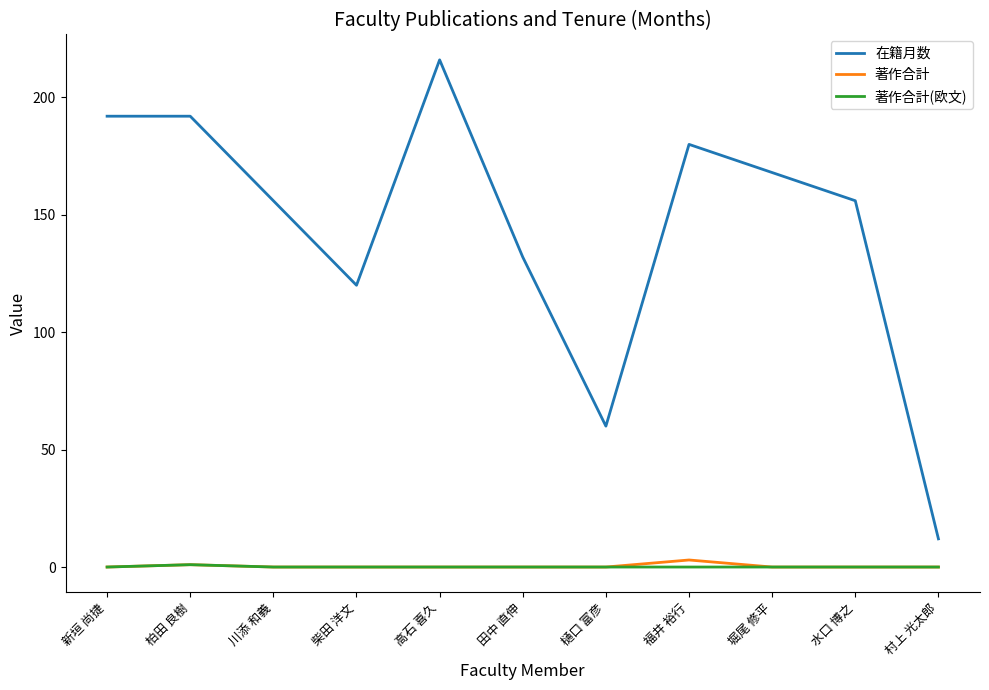

What position from the left is 水口 博之?

10